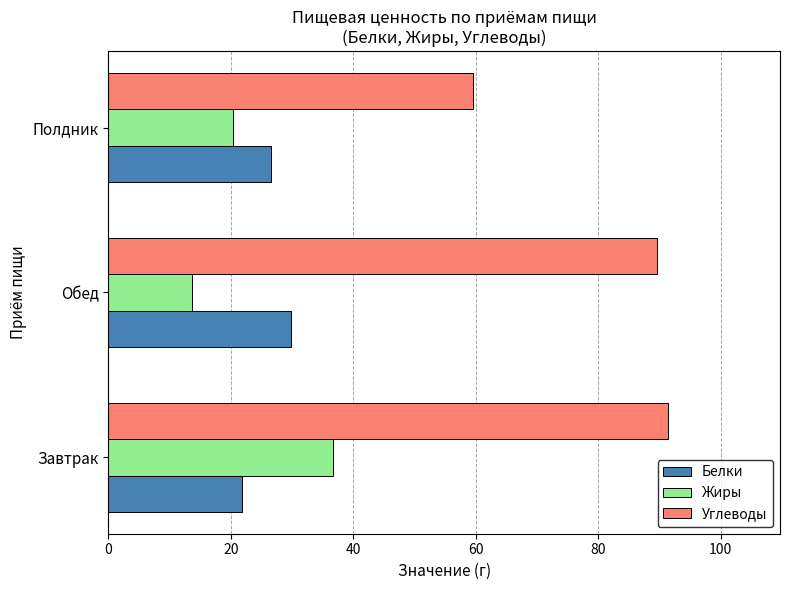

What is the approximate value of Белки at Полдник?

26.6